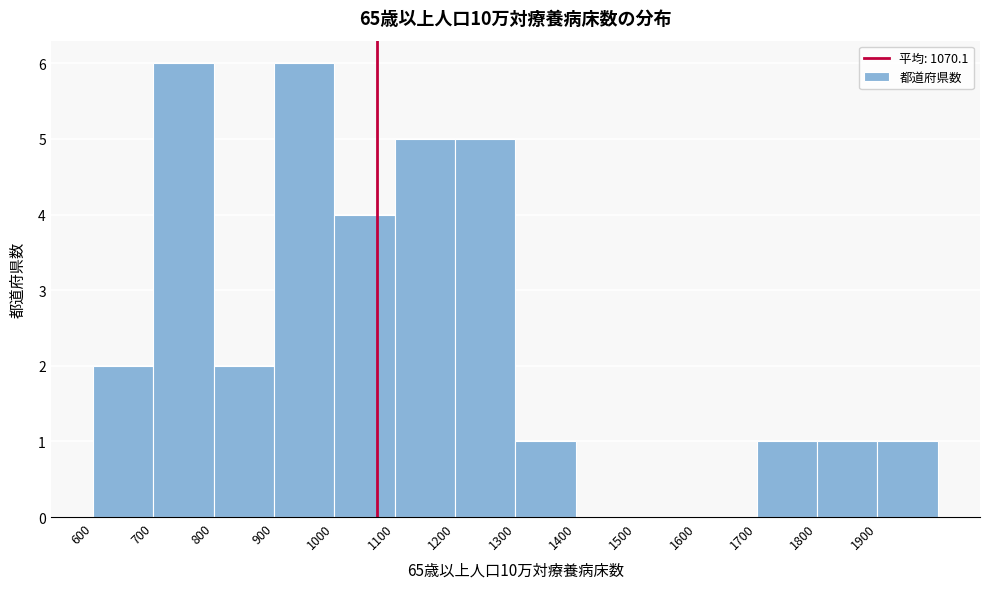

Reading left to right, transcribe this chart: for each bar, give the range it covers on the x-axis and its height. The values are not printed on the chart, so give them approximately, as read against the axis.

600 to 700: 2
700 to 800: 6
800 to 900: 2
900 to 1000: 6
1000 to 1100: 4
1100 to 1200: 5
1200 to 1300: 5
1300 to 1400: 1
1400 to 1500: 0
1500 to 1600: 0
1600 to 1700: 0
1700 to 1800: 1
1800 to 1900: 1
1900 to 2000: 1